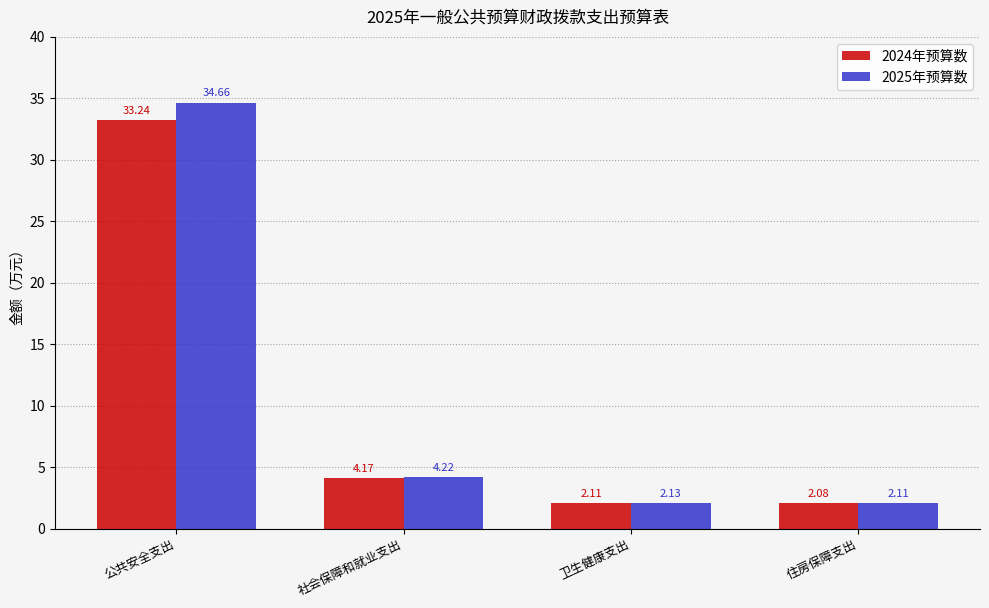

At which label does 2025年预算数 first exceed 4?

公共安全支出